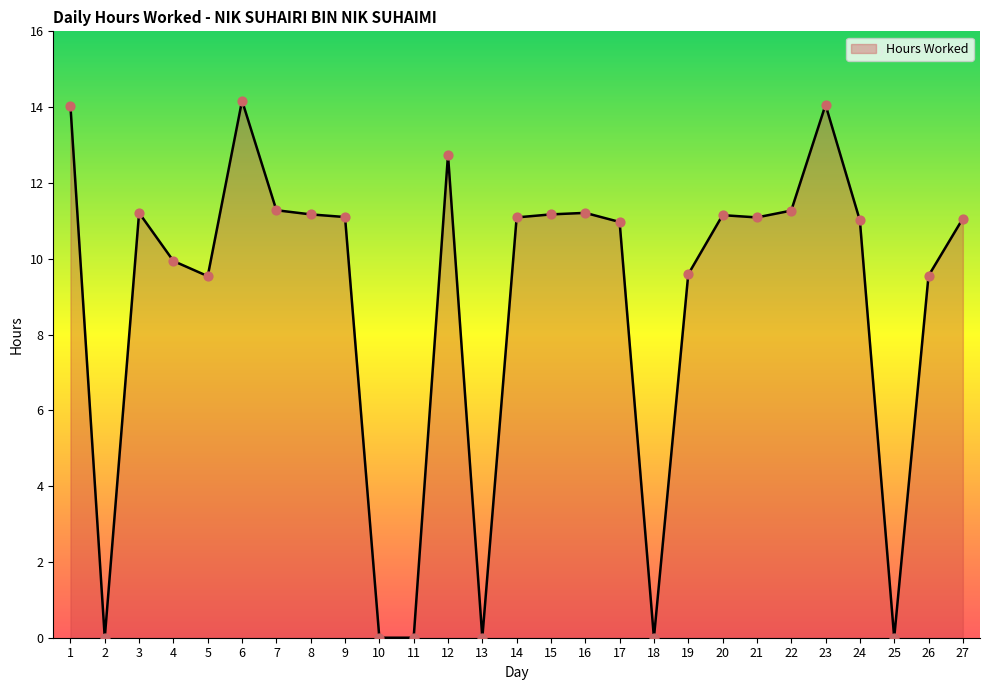

Approximately how many times larger is the value at 14 compared to 22?

1.0